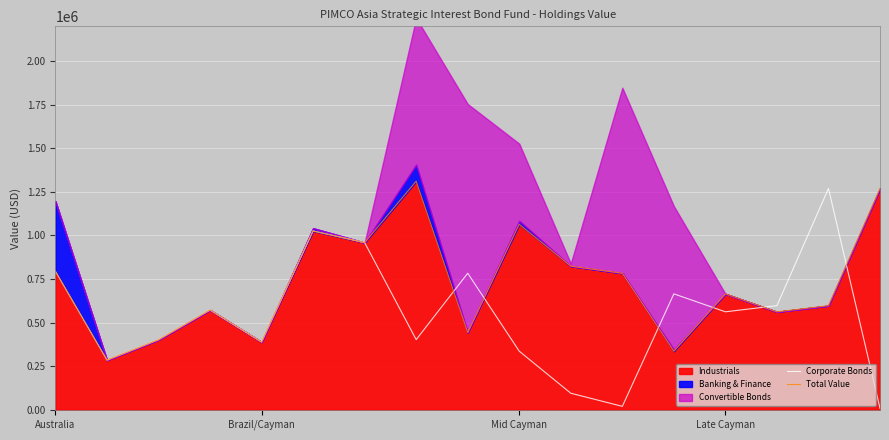

What is the spread (max minus min) of values at 16?

1261254